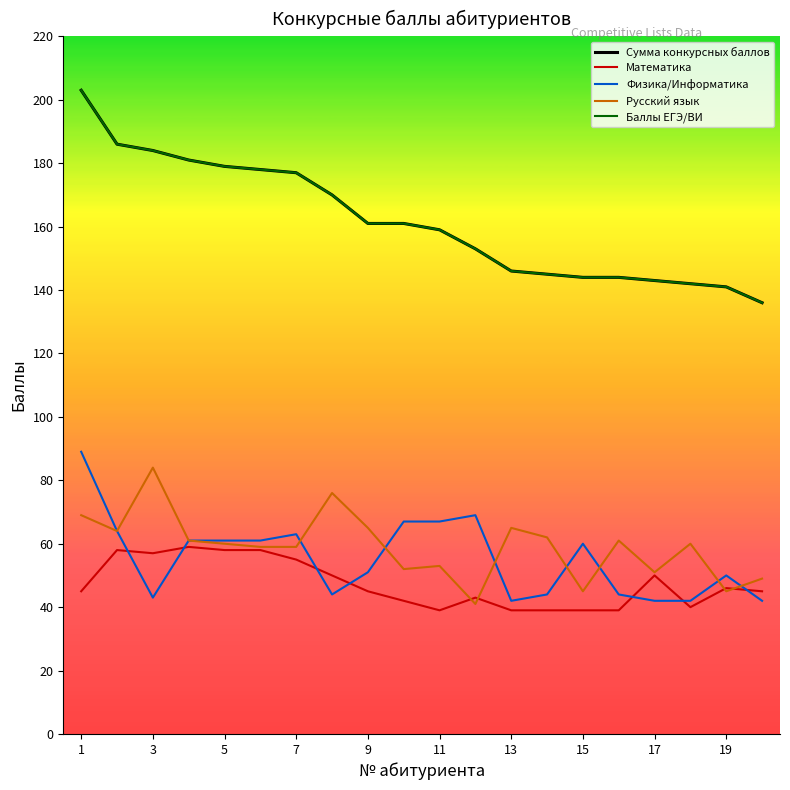

Which series has the widest spread of values?

Сумма конкурсных баллов